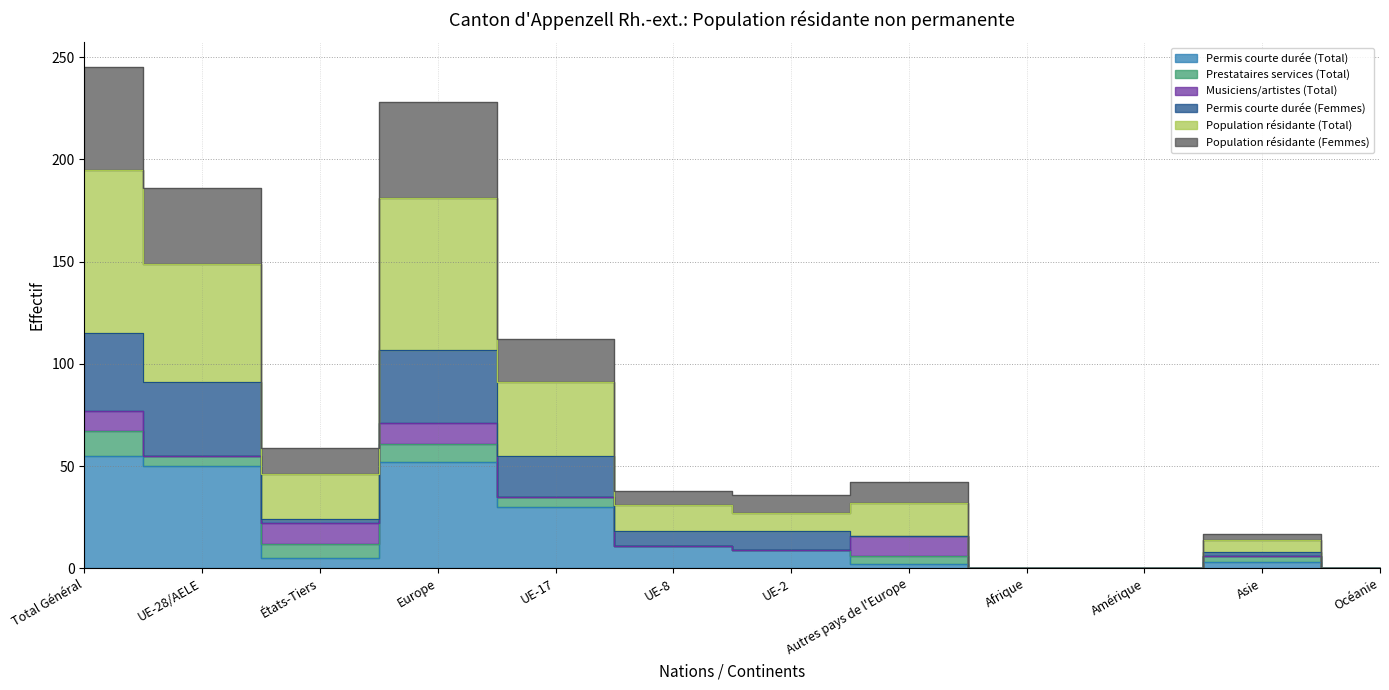

What is the label of the 1st point from the right?

Océanie